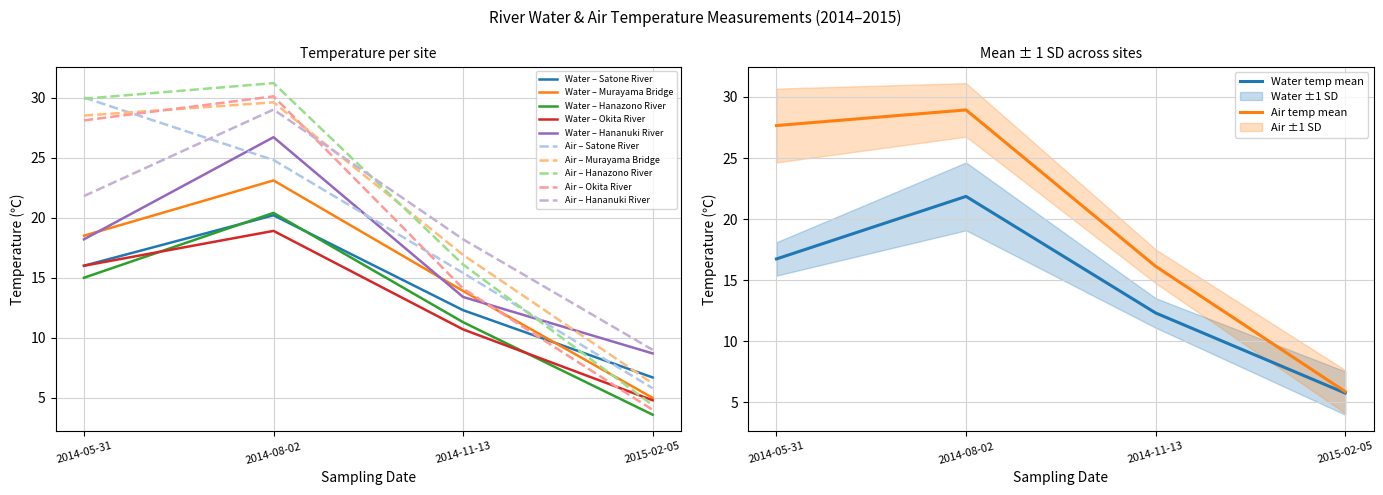

What is the minimum value shown in the chart?

3.6